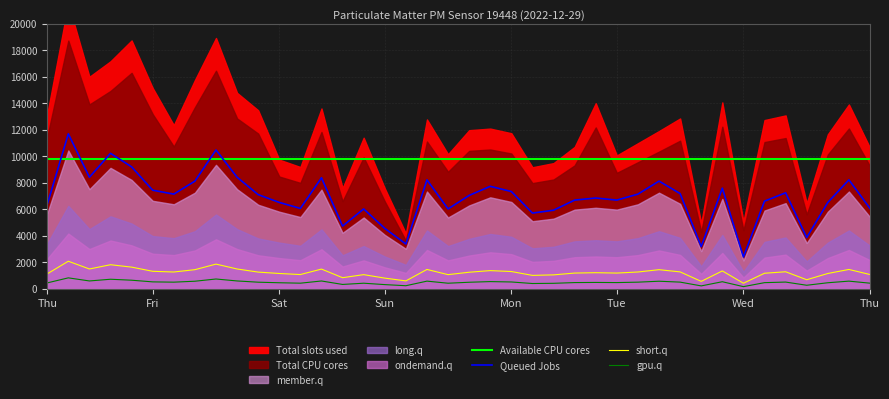

True or false: gpu.q has a value of 525.0 at Mon.

True